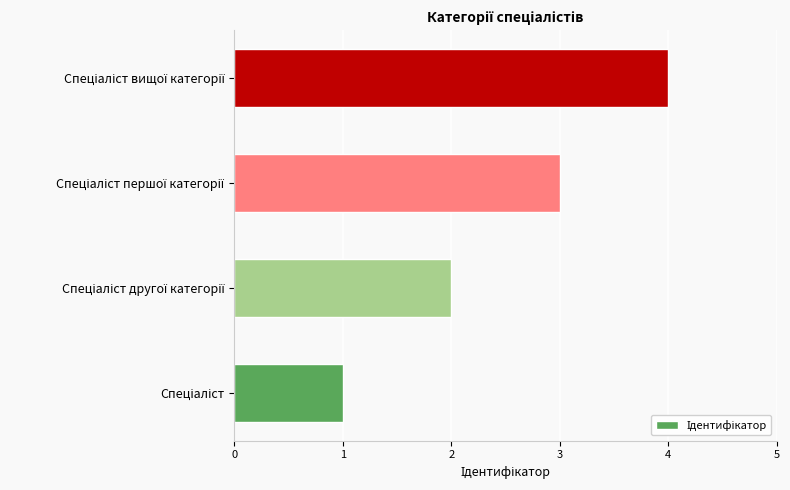

What is the sum of all values?

10